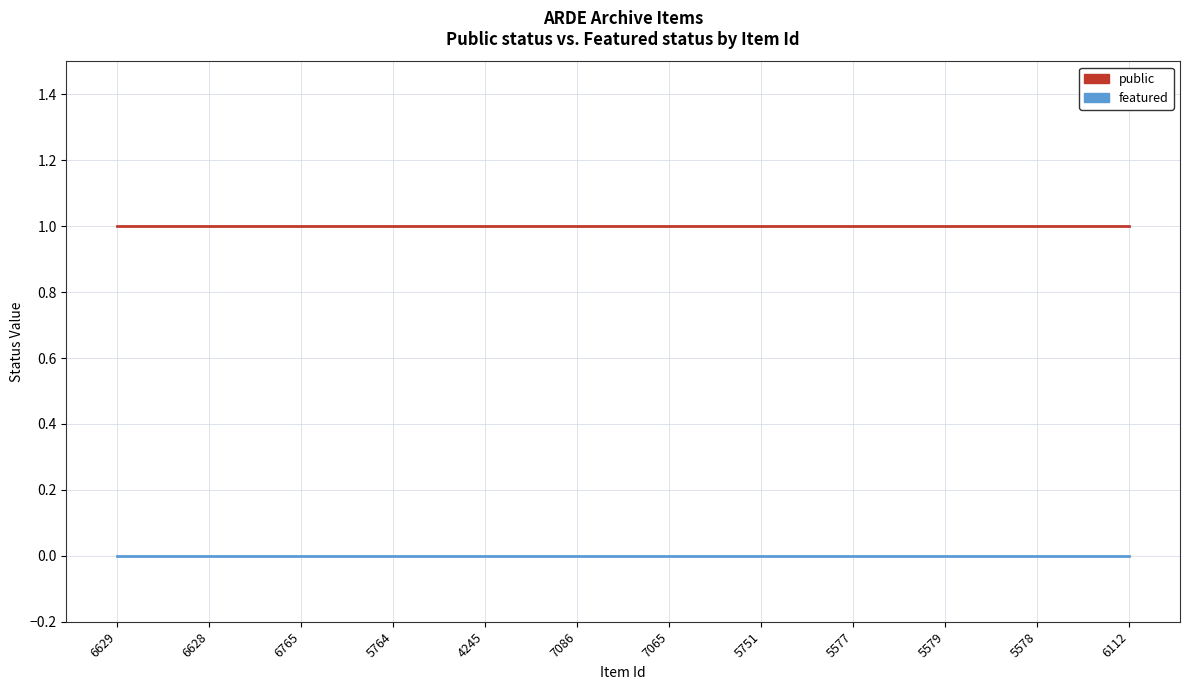

What is the spread (max minus min) of values at 5751?

1